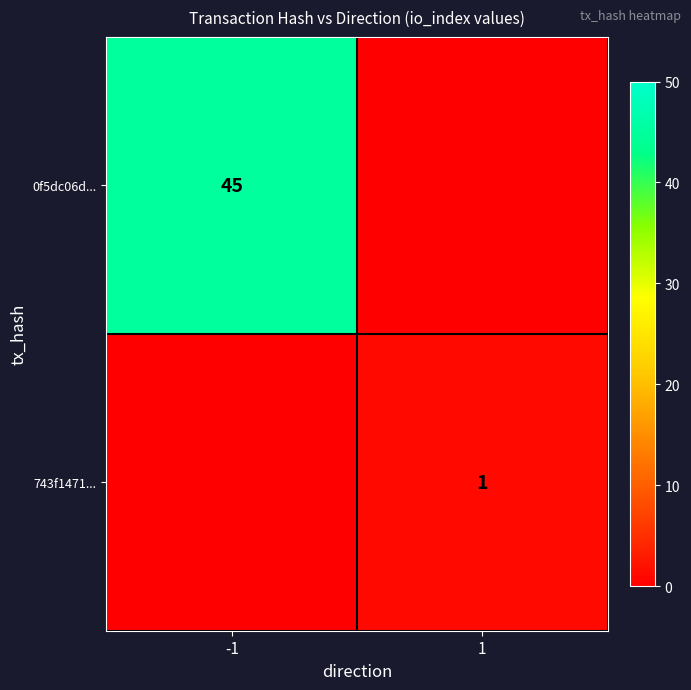

At how many categories does at least one series exceed 42?

1